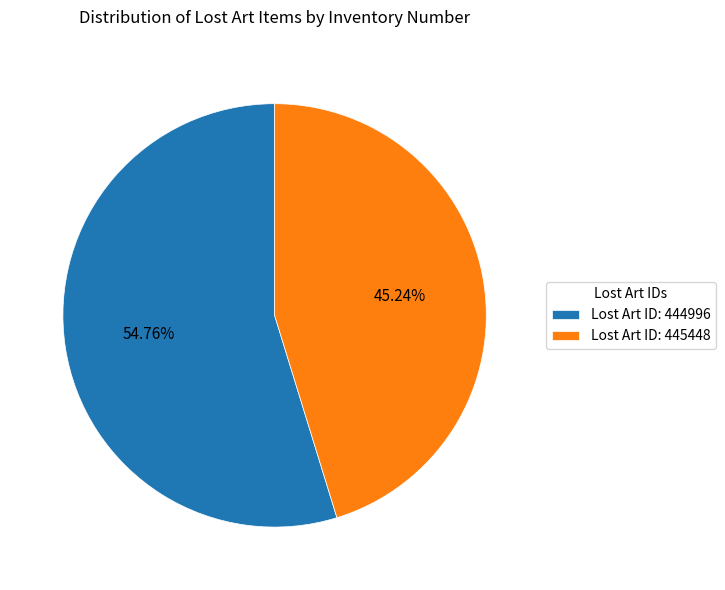

Count the number of slices in the pie.

2